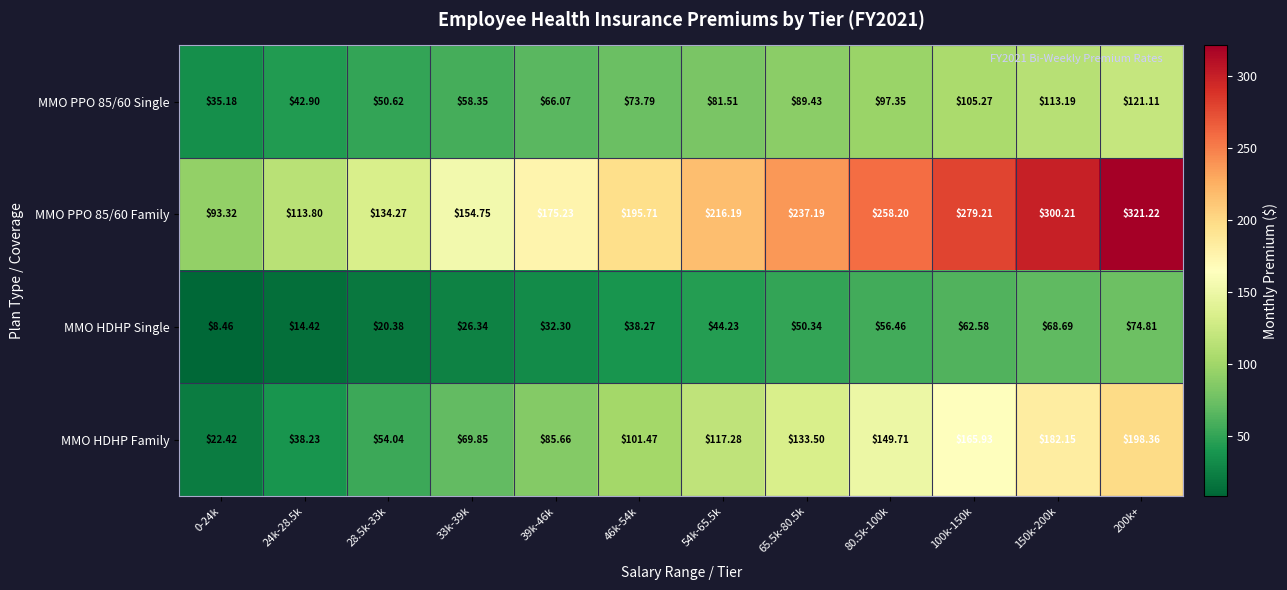

Is the value of MMO PPO 85/60 Single at 54k-65.5k greater than the value of MMO HDHP Family at 65.5k-80.5k?

No